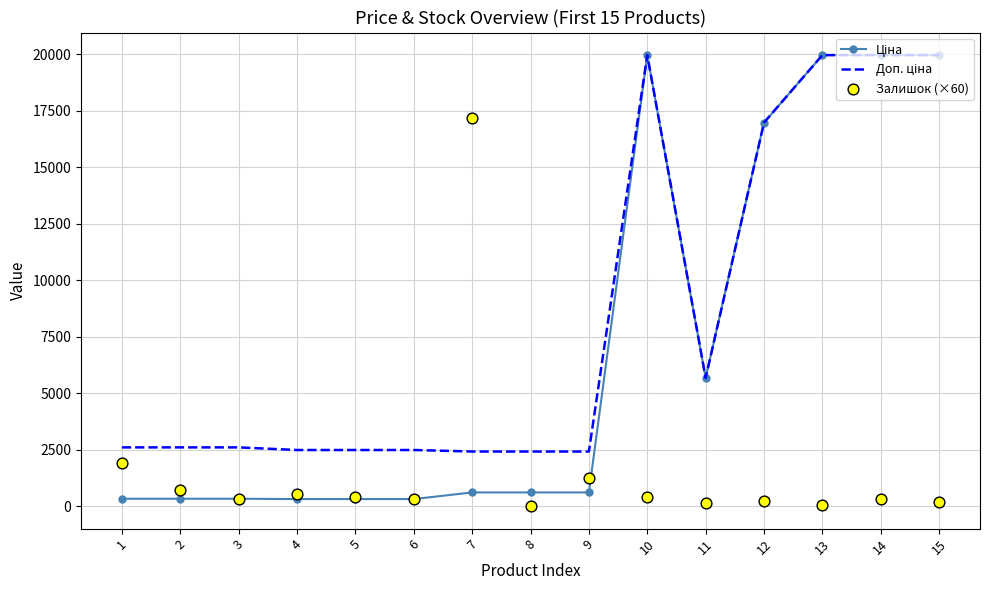

Which series reaches the maximum Y coordinate?

Ціна